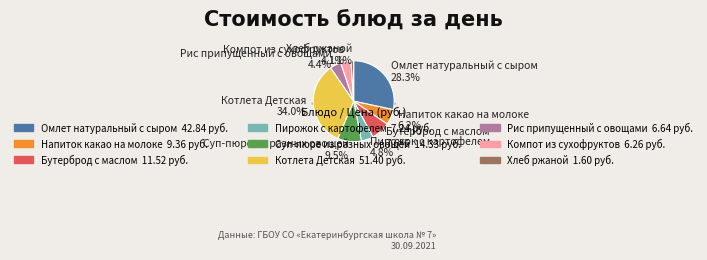

How much of the chart is everything except Бутерброд с маслом?

92.4%